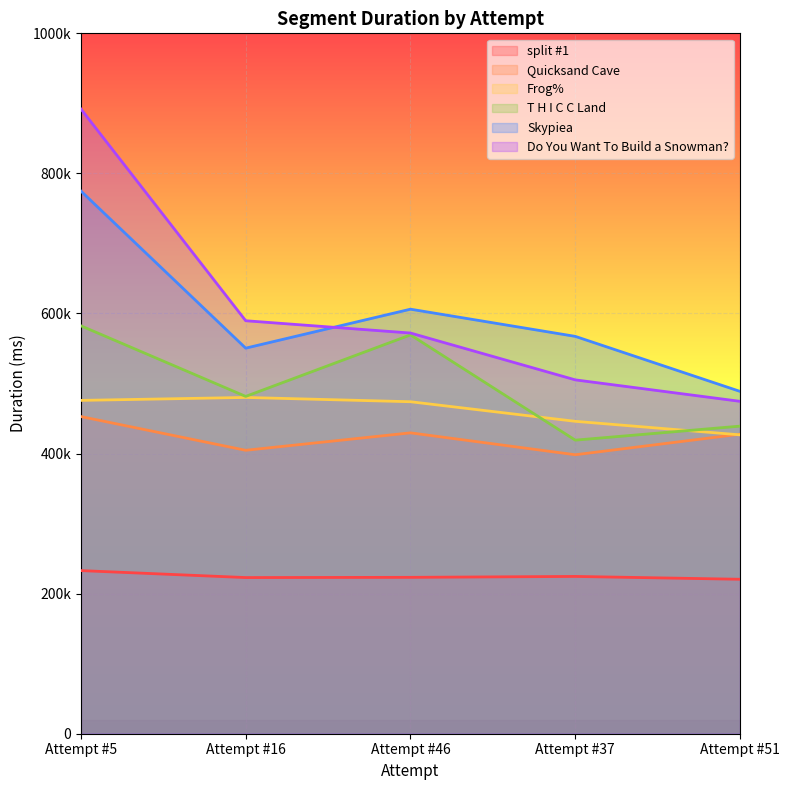

How many lines are shown in the chart?

6